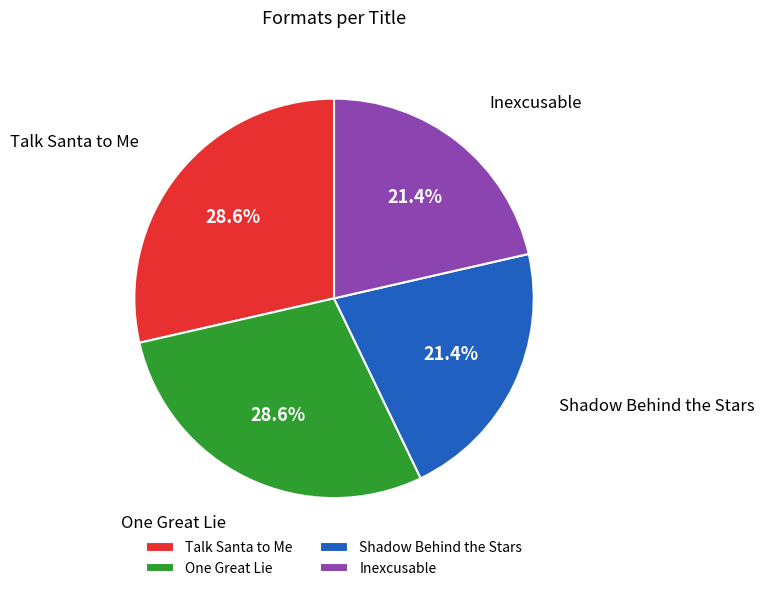

What percentage is the One Great Lie slice, to the nearest percent?

29%